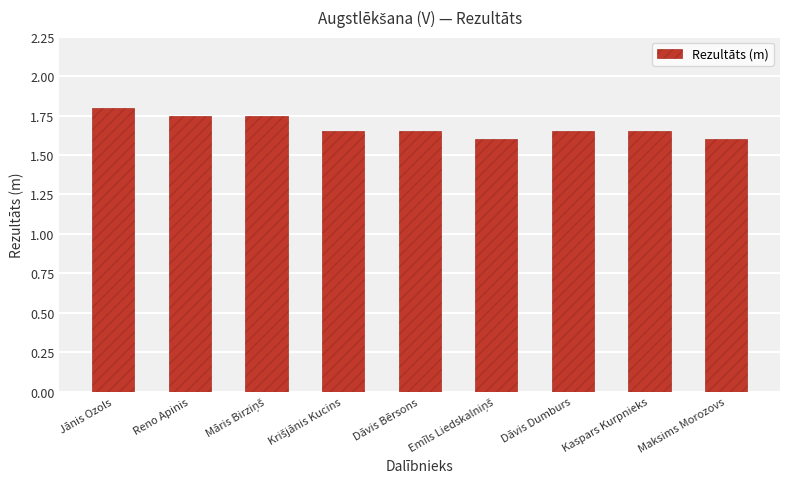

What is the label of the 2nd bar from the left?

Reno Apinis